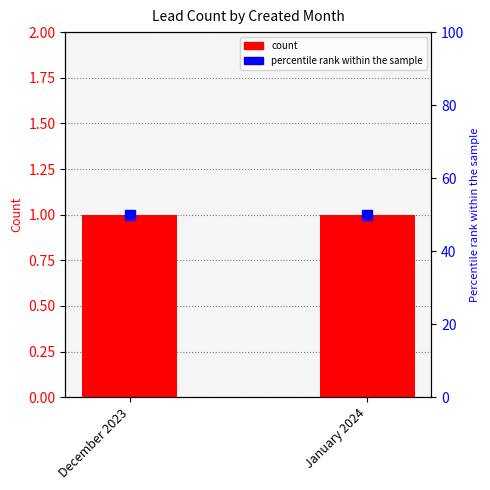

True or false: percentile rank within the sample has a value of 50 at January 2024.

True